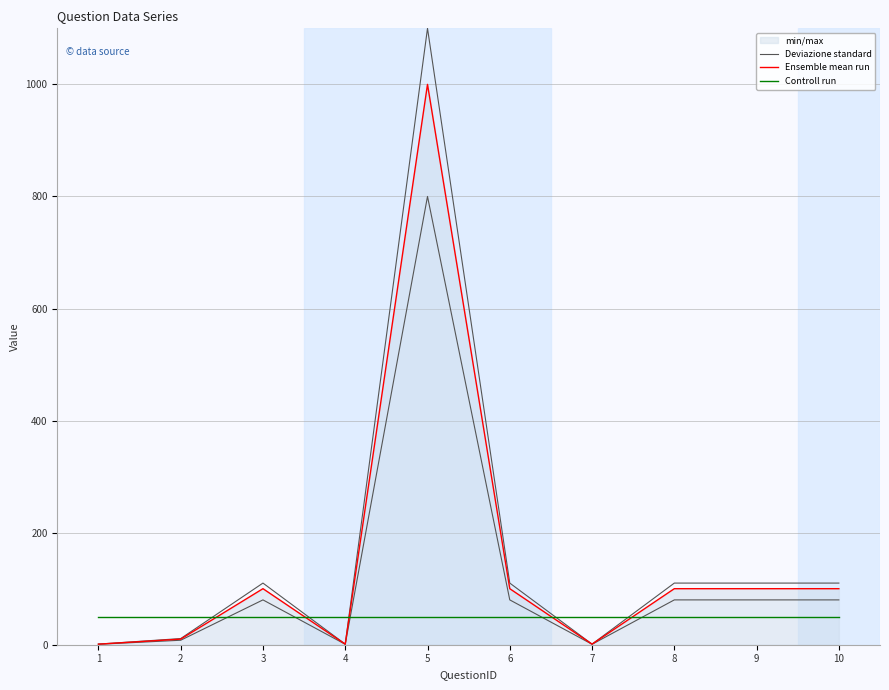

Reading left to right, list all the values displayed in this chart.

Deviazione standard: 1=0.8	2=8.0	3=80.0	4=0.8	5=800.0	6=80.0	7=0.8	8=80.0	9=80.0	10=80.0
Ensemble mean run: 1=1.0	2=10.0	3=100.0	4=1.0	5=1000.0	6=100.0	7=1.0	8=100.0	9=100.0	10=100.0
Controll run: 1=50.0	2=50.0	3=50.0	4=50.0	5=50.0	6=50.0	7=50.0	8=50.0	9=50.0	10=50.0